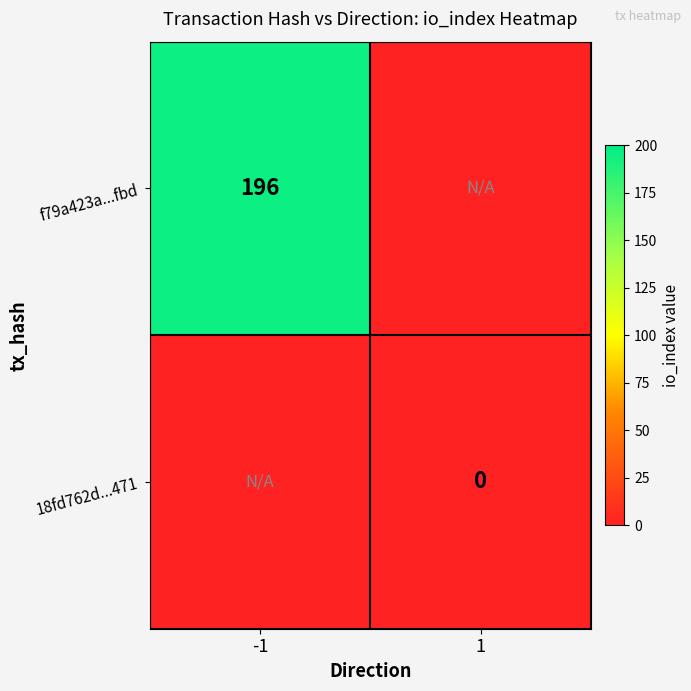

What is the average value of the f79a423a...fbd series?

98